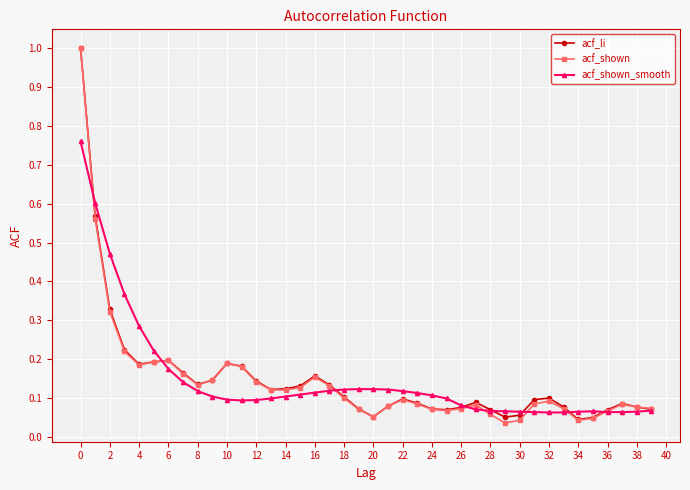

At how many categories does at least one series exceed 0?

40